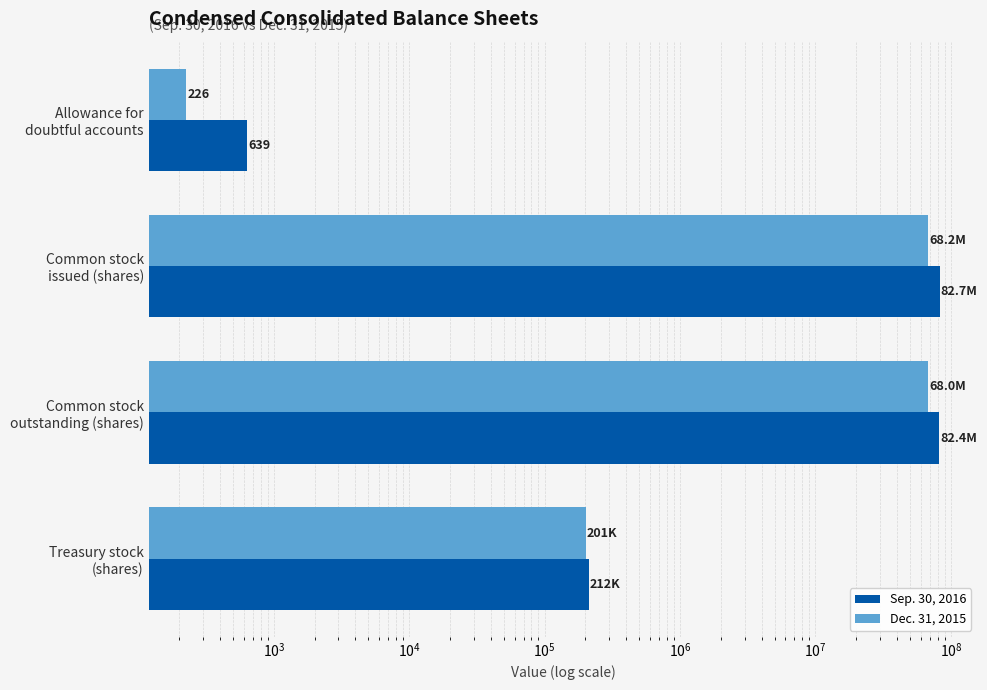

What is the difference between the maximum and minimum values in the Dec. 31, 2015 series?

68234953